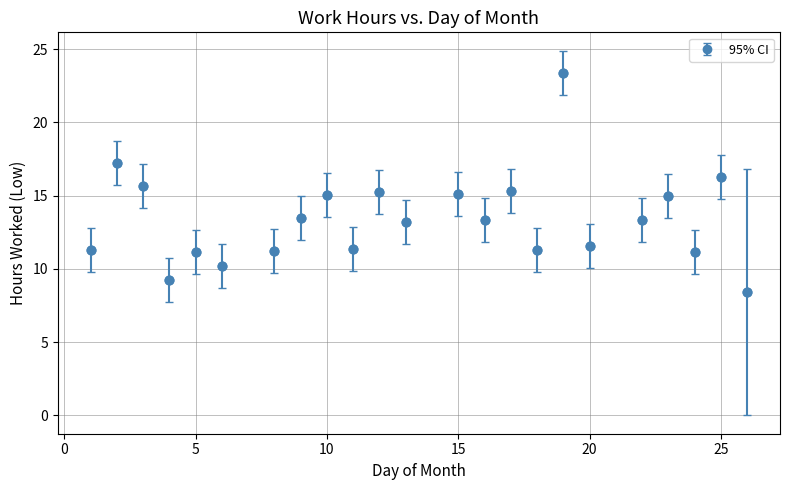

How many points are higher than both their immediate neighbors (excluding endpoints)?

9